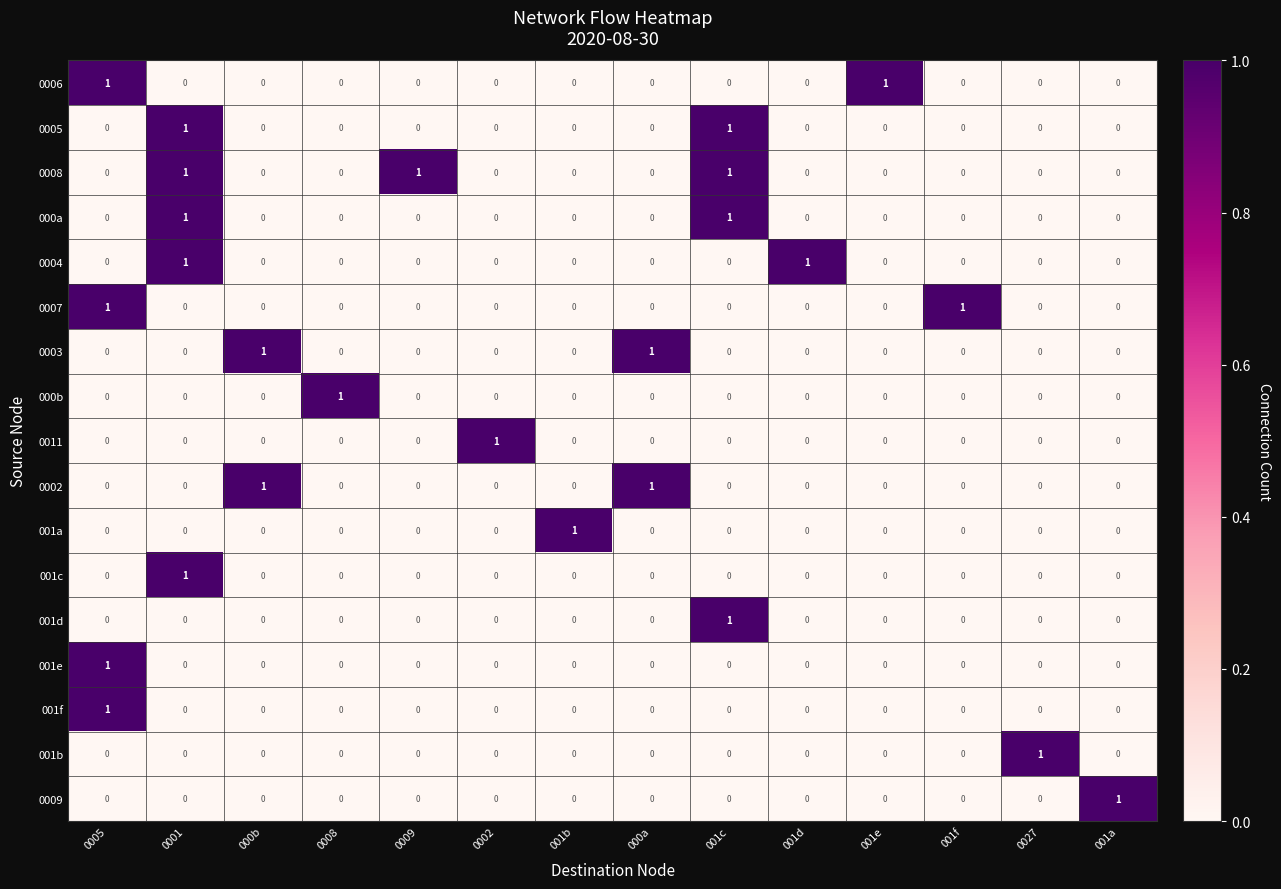

What is the maximum value shown in the chart?

1